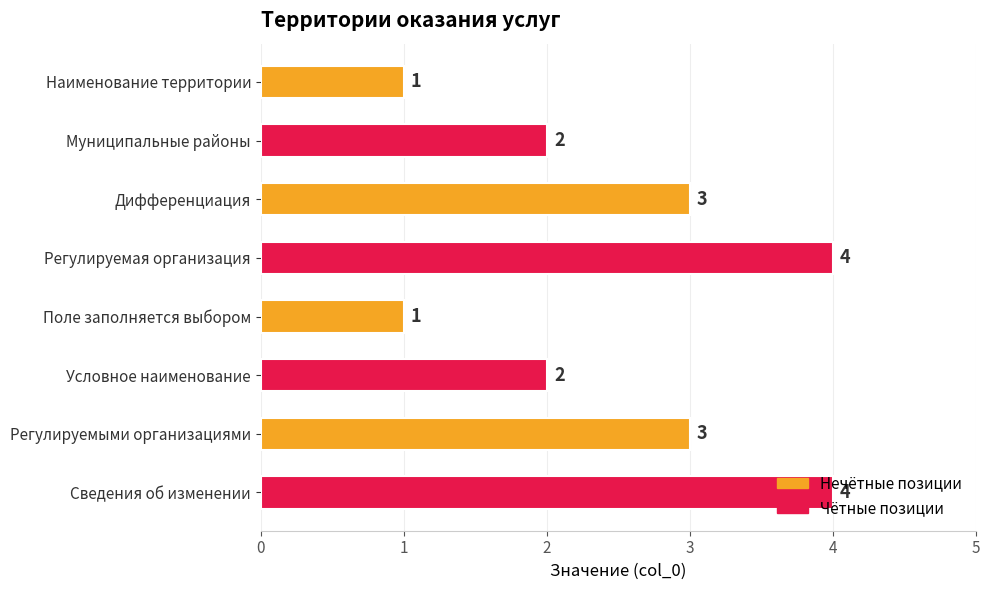

What is the label of the 7th bar from the top?

Регулируемыми организациями